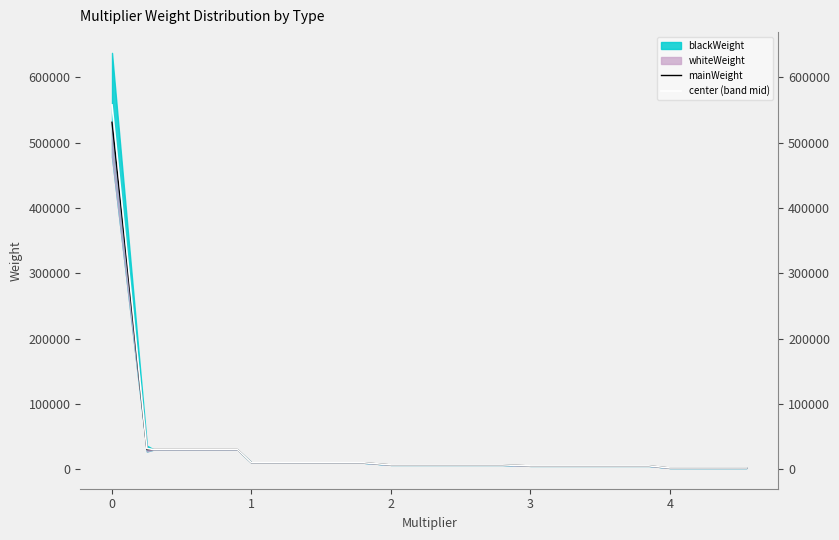

What is the minimum value for mainWeight?

1984